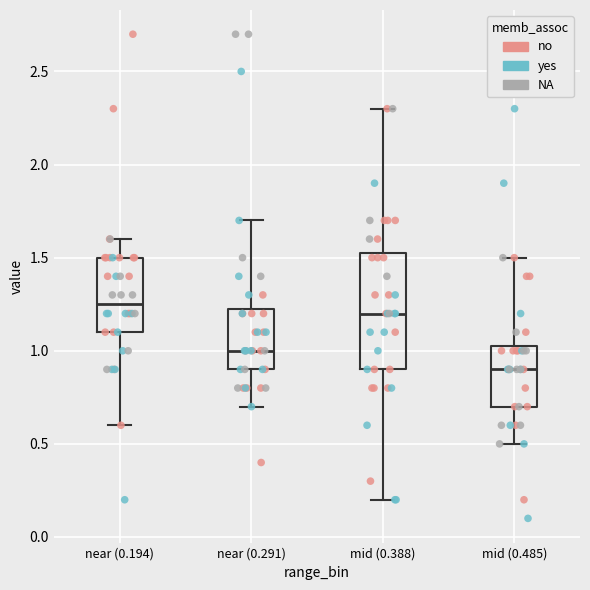

Which box has the lowest median line?

mid (0.485)